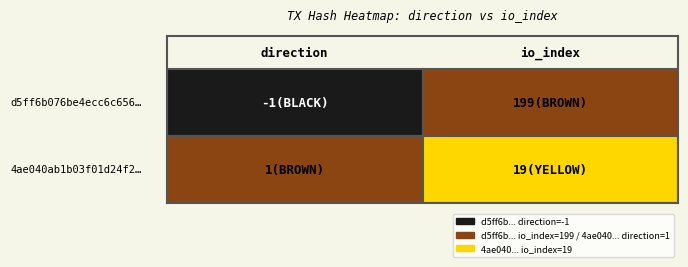

At how many categories does at least one series exceed 20?

1